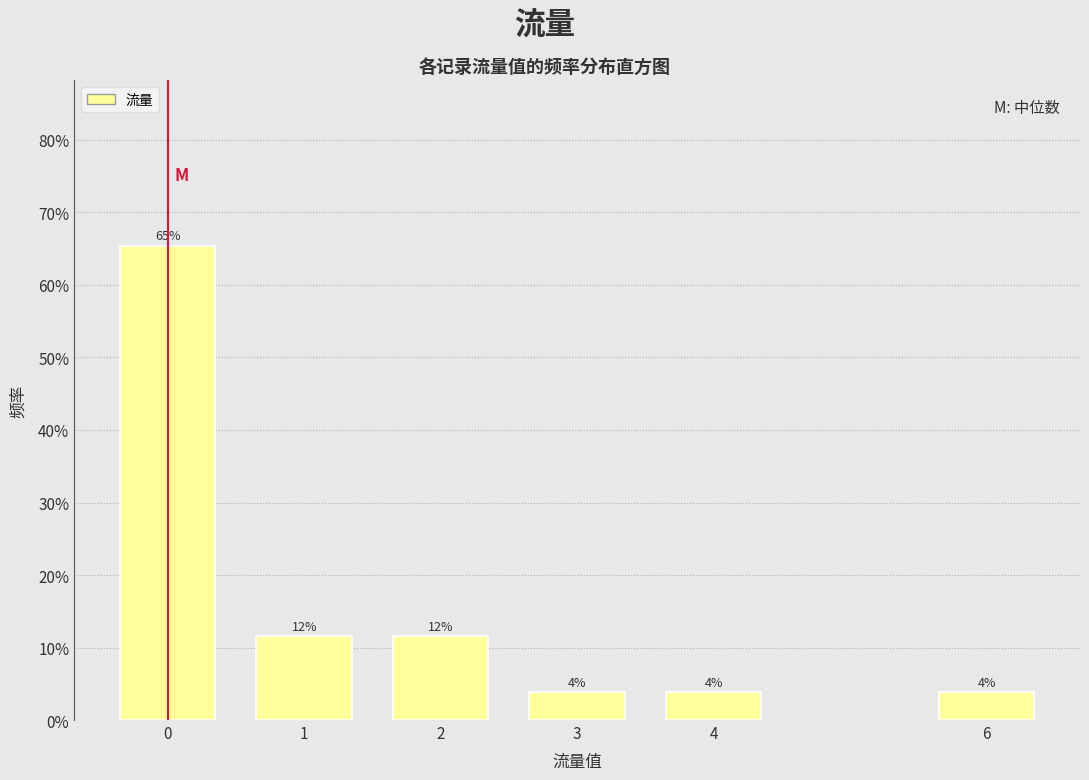

Does the chart contain any negative values?

No